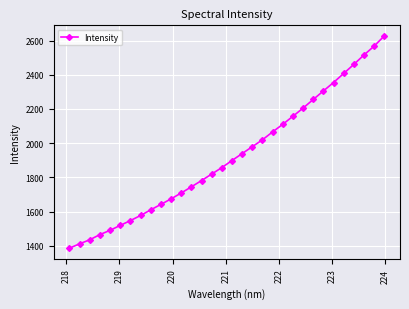

What is the maximum value shown in the chart?

2627.2